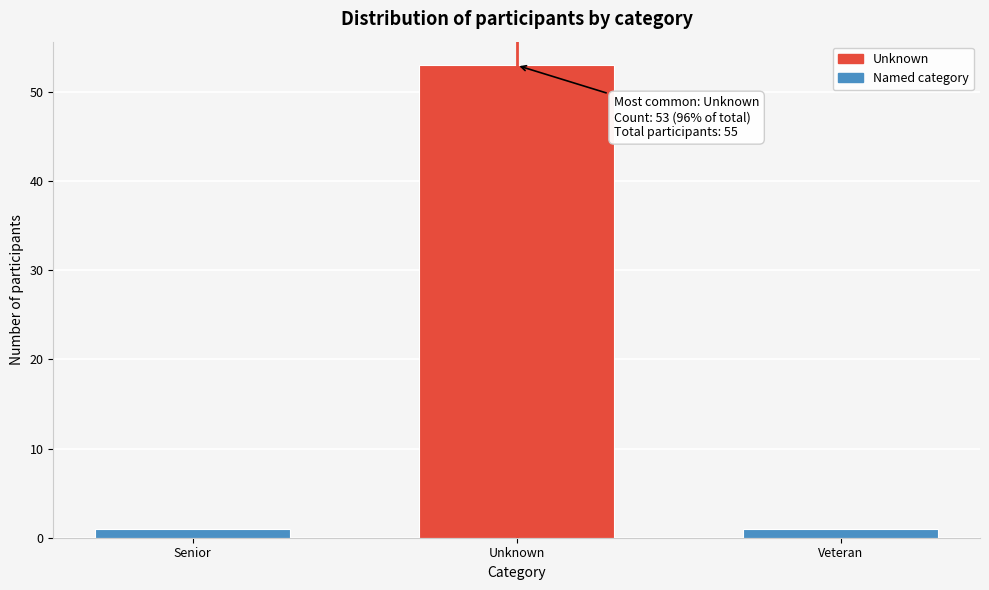

Reading left to right, what are all the values shown in this chart?

Senior=1	Unknown=53	Veteran=1